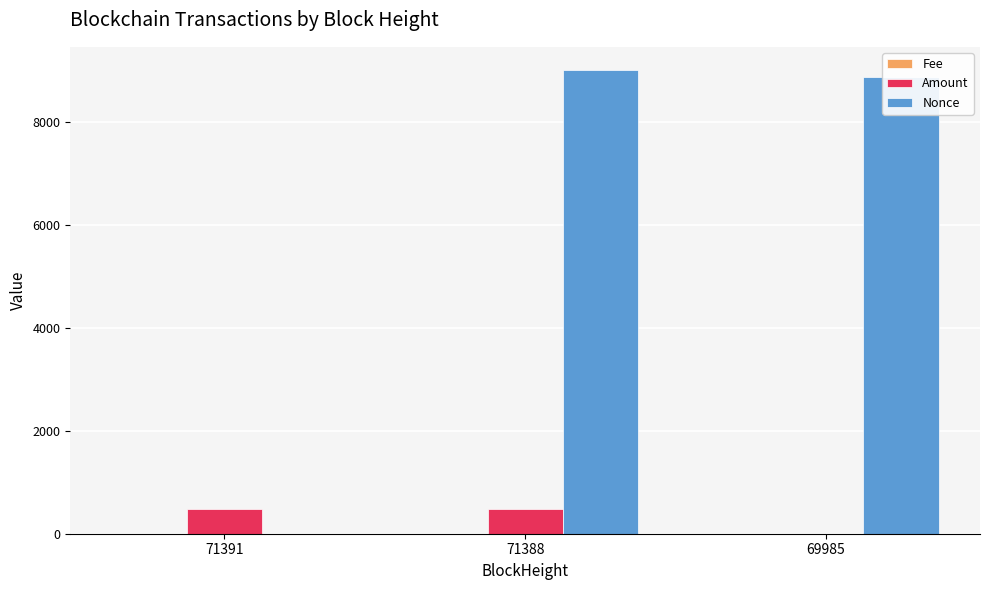

True or false: Nonce has a value of 4497.8 at 69985.

False